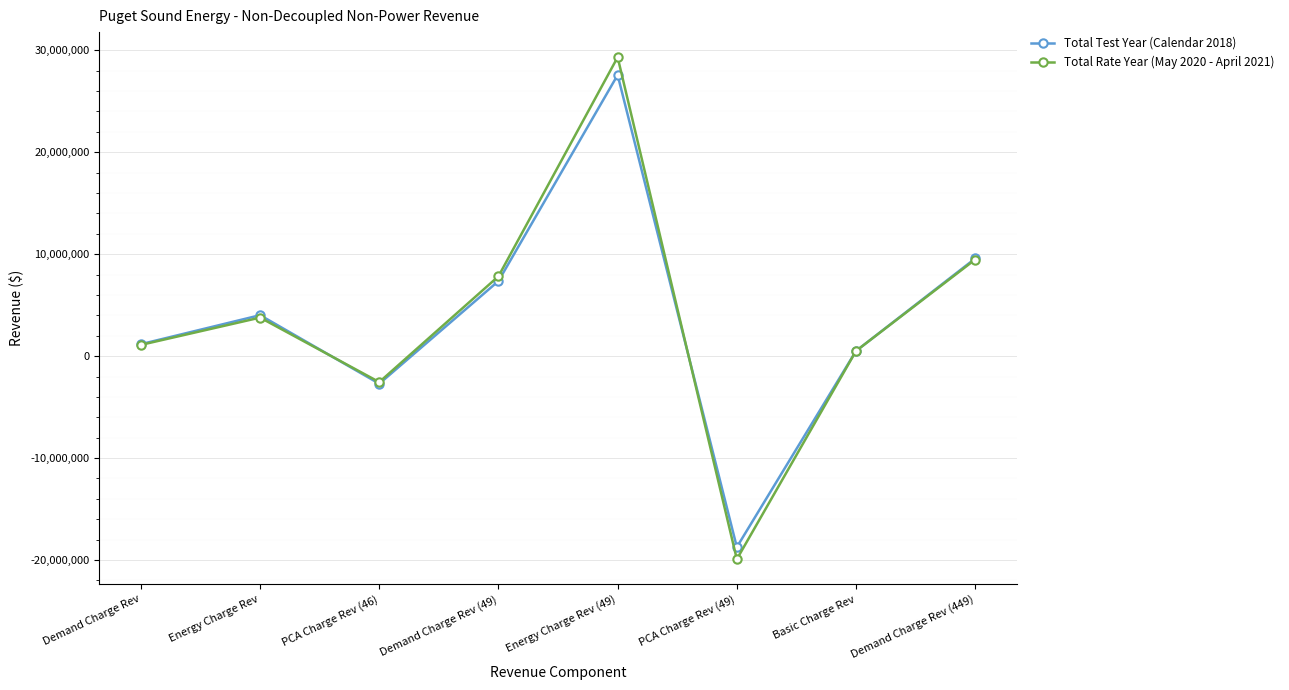

True or false: Total Test Year (Calendar 2018) has a value of 13029284.1 at Energy Charge Rev (49).

False